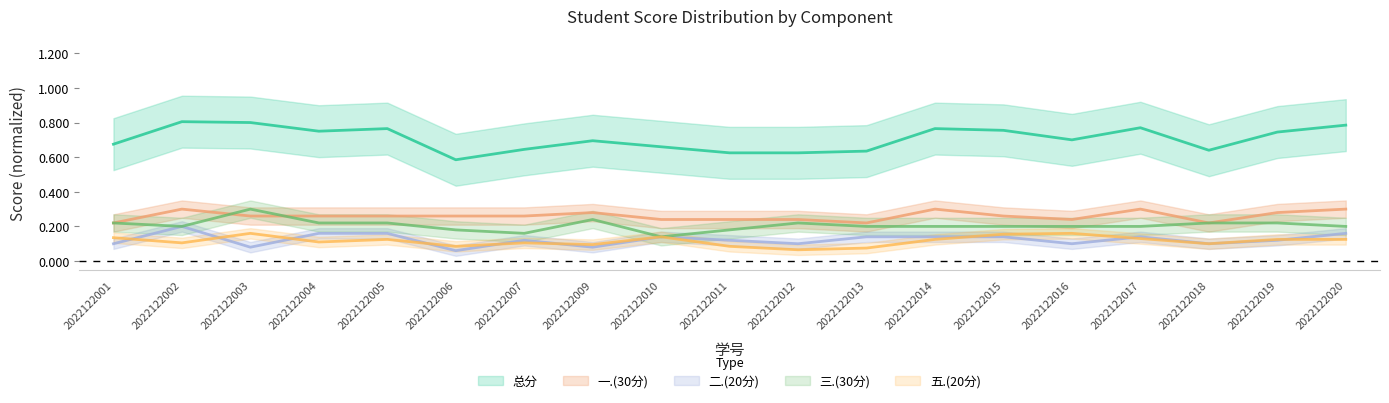

What is the approximate value of 二.(20分) at 2022122018?

0.1